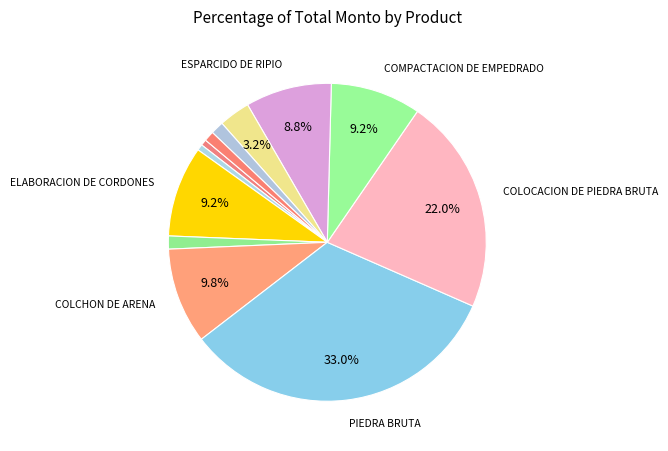

Rank the categories by value from lowest to highest.

NIVELACION Y COMPACTACION, LEVANTAMIENTO PLANIMETRICO, CARTEL DE OBRA, LIMPIEZA FINAL, COLOCACION DE CORDONES, PROVISION Y COLOCACION TUBOS, ESPARCIDO DE RIPIO, COMPACTACION DE EMPEDRADO, ELABORACION DE CORDONES, COLCHON DE ARENA, COLOCACION DE PIEDRA BRUTA, PIEDRA BRUTA